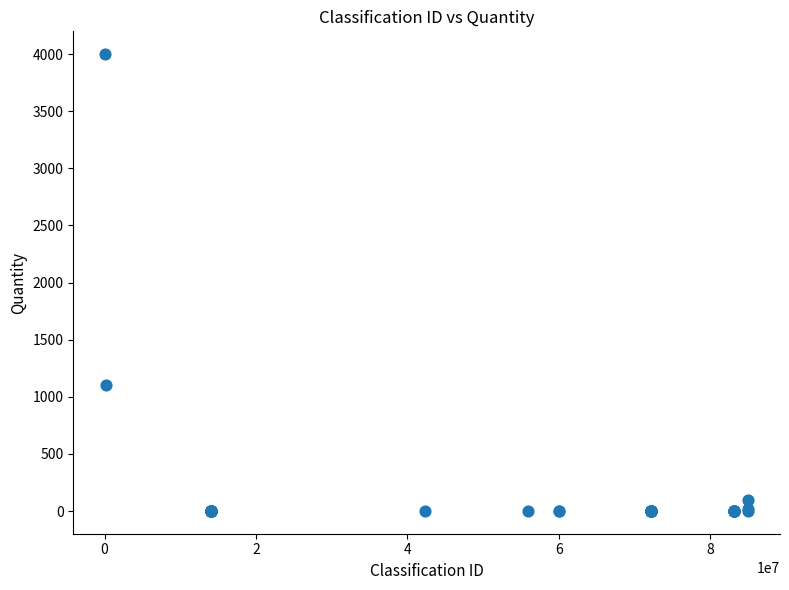

What Y value in the scatter plot is closest to 2000?

1100